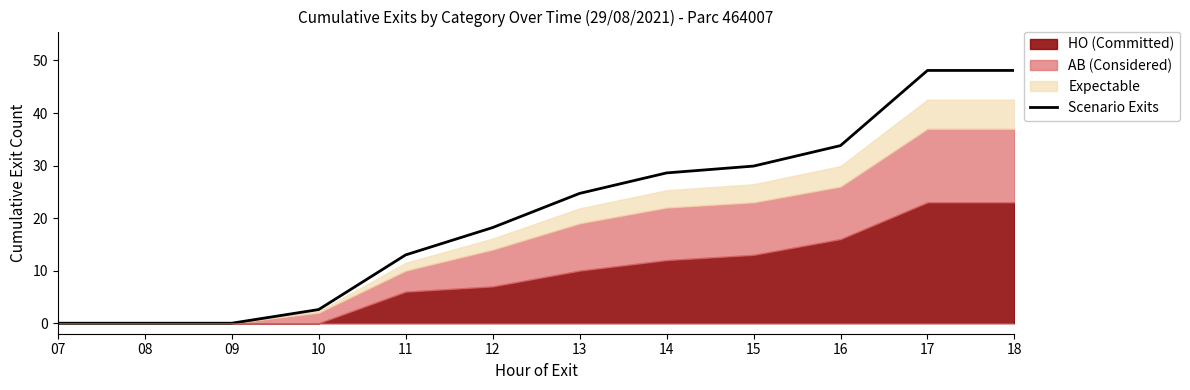

How many lines are shown in the chart?

1